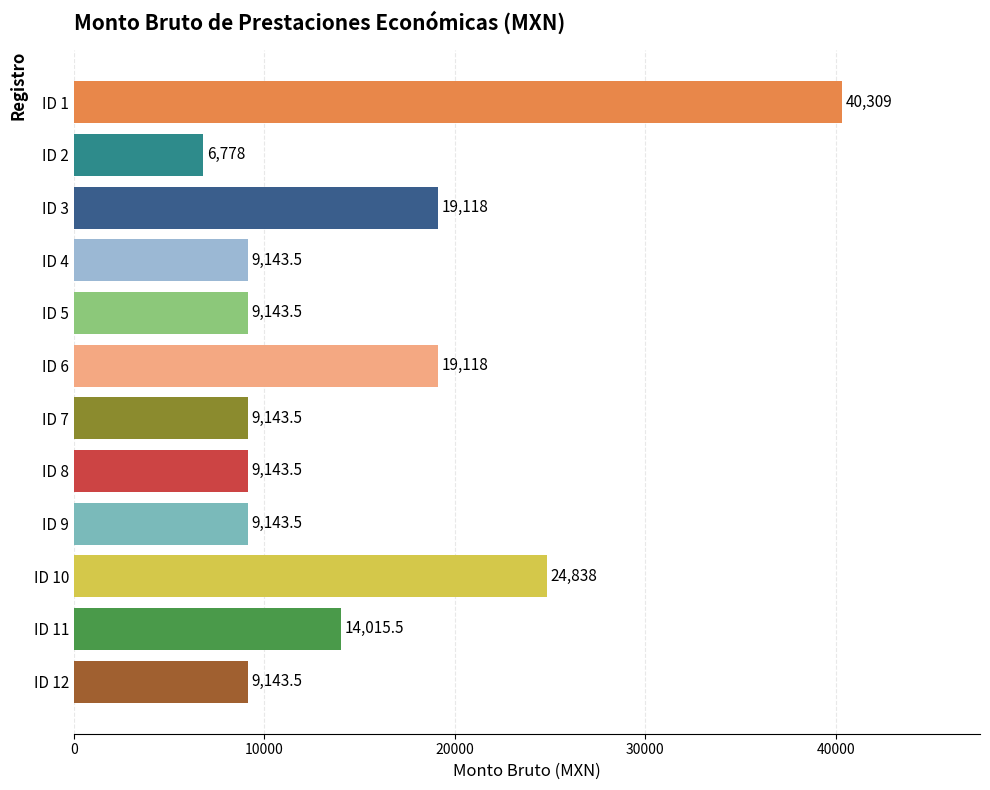

True or false: the data shows 65985.6 at ID 1.

False